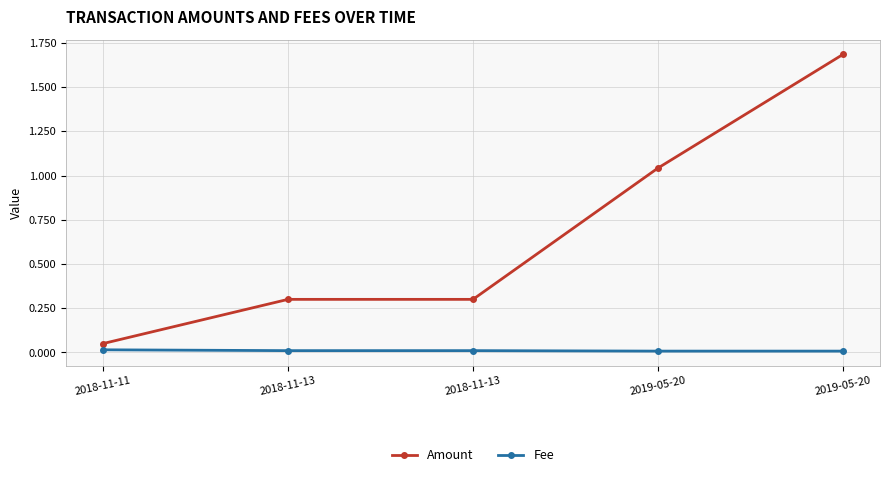

Which label corresponds to the largest value in the chart?

2019-05-20